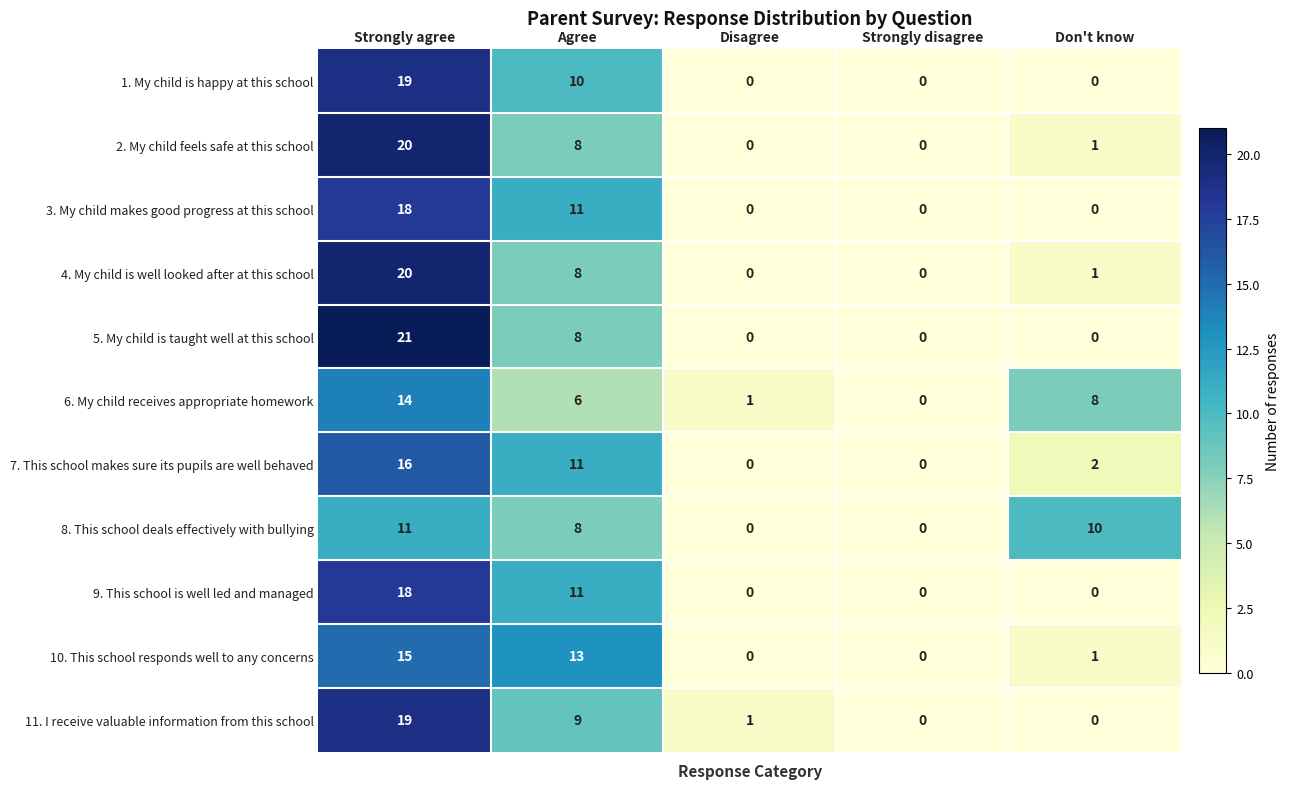

Is it true that 4. My child is well looked after at this school equals 0 at Strongly disagree?

True